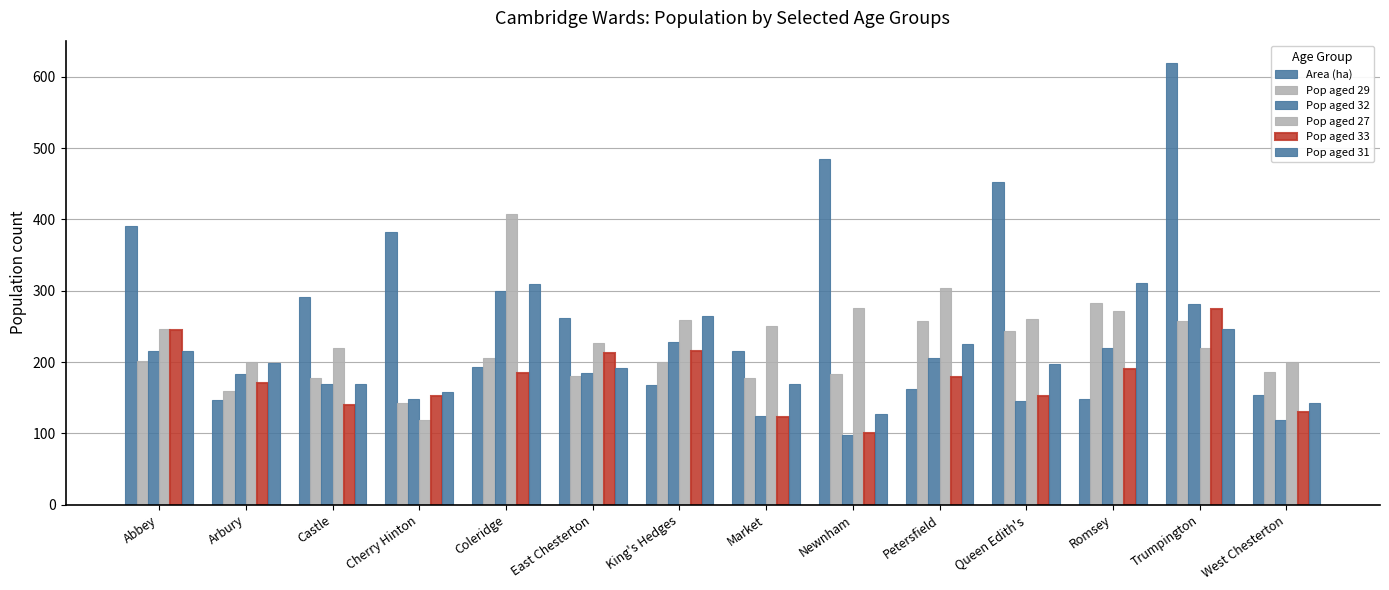

Are the bars horizontal?

No